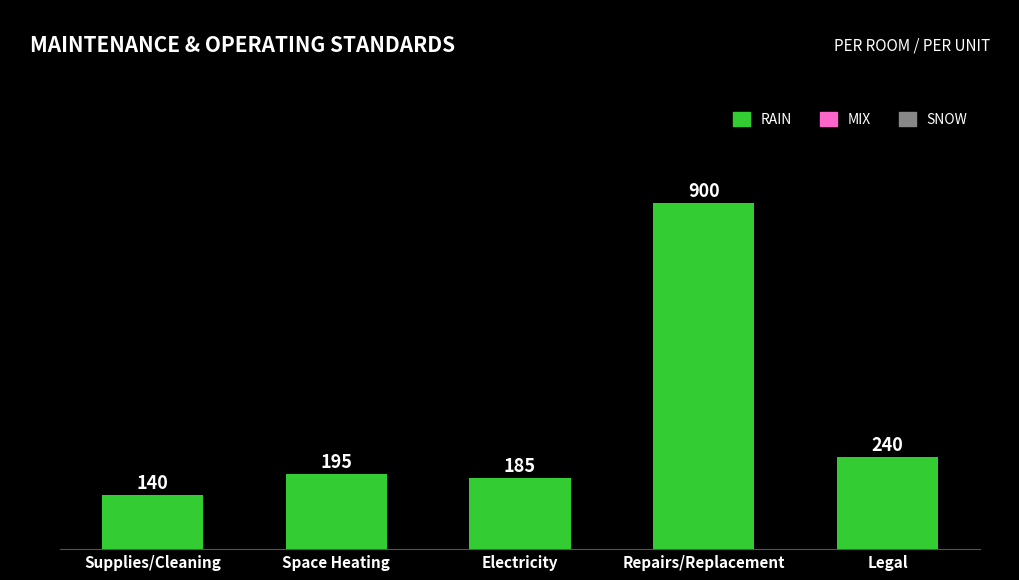

What value does the data have at Supplies/Cleaning, to the nearest 10?

140